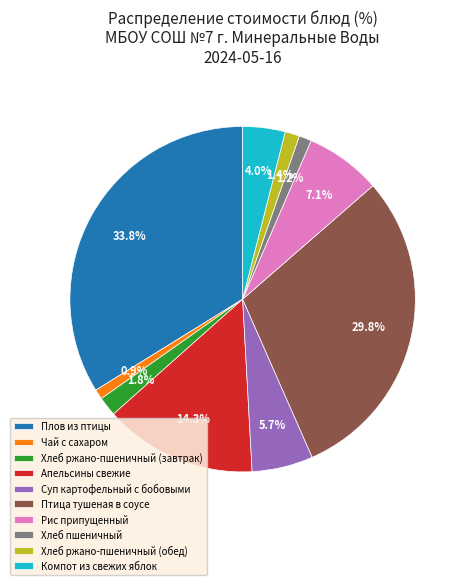

To the nearest percent, what is the combined percentage of Рис припущенный and Хлеб пшеничный?

8%